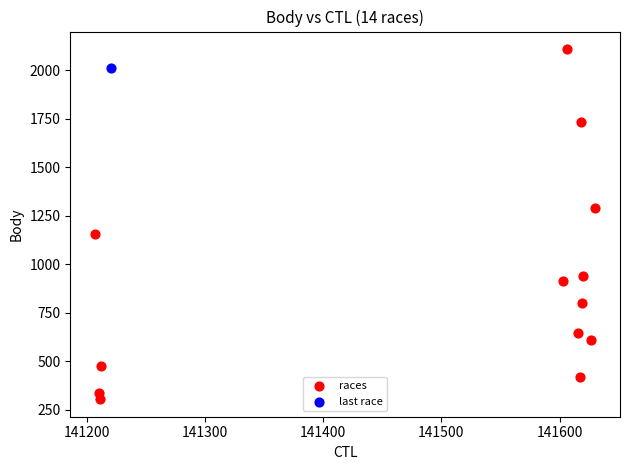

What are all the series names shown in the legend?

races, last race